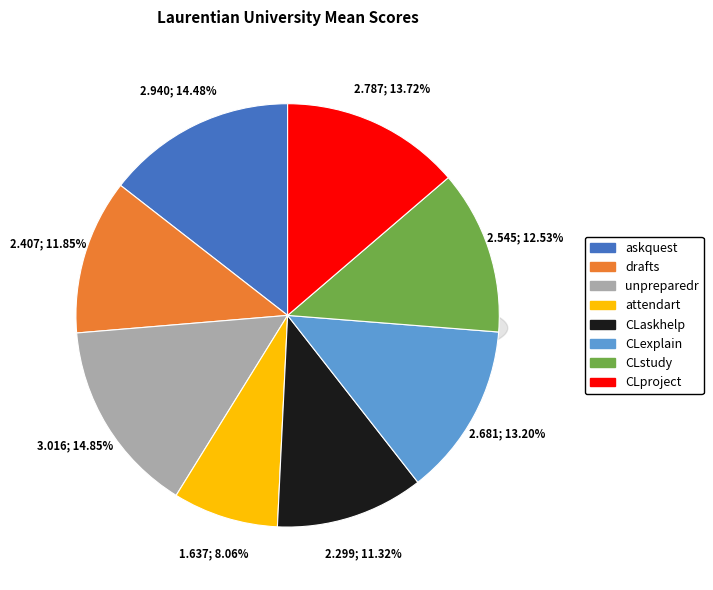

Which has a higher value, CLaskhelp or CLproject?

CLproject